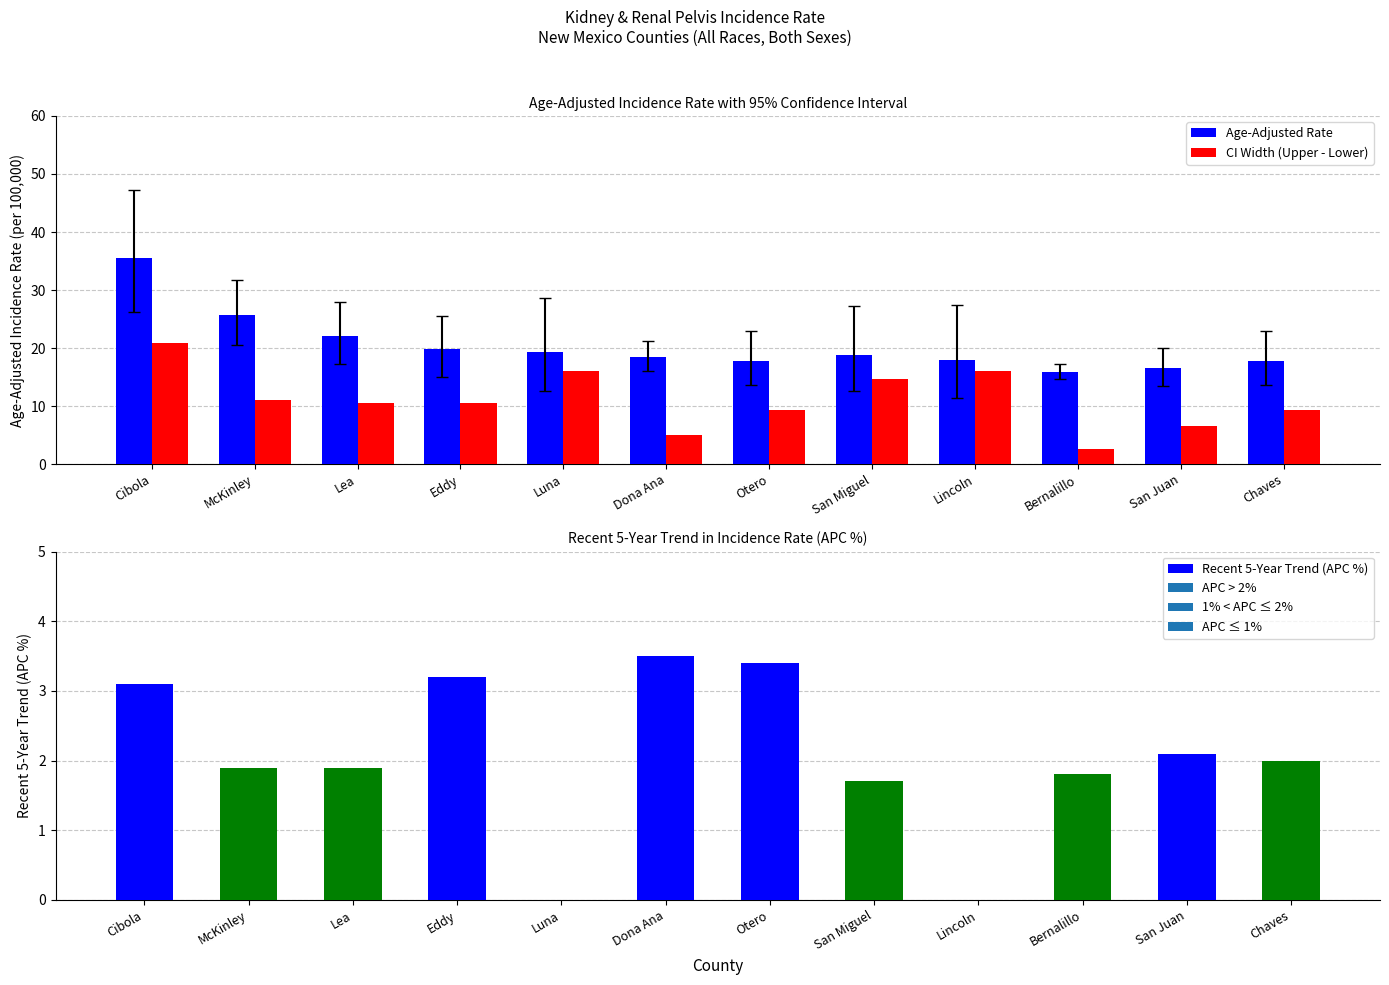

Reading left to right, what are all the values shown in this chart?

Age-Adjusted Rate: 35.6	25.7	22.1	19.8	19.4	18.5	17.8	18.8	17.9	15.8	16.5	17.8
CI Width (Upper - Lower): 20.9	11.1	10.6	10.5	16.0	5.1	9.4	14.7	16.1	2.6	6.5	9.4
Recent 5-Year Trend (APC %): 3.1	1.9	1.9	3.2	0.0	3.5	3.4	1.7	0.0	1.8	2.1	2.0